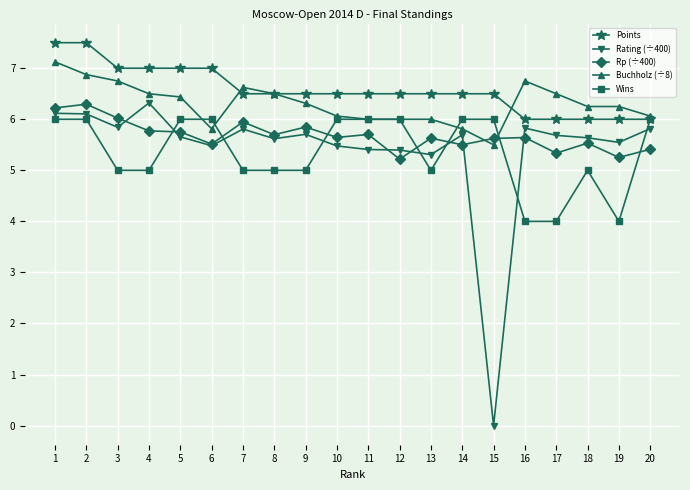

Between which two adjacent categories do Rating (÷400) and Wins first intersect?

4 and 5